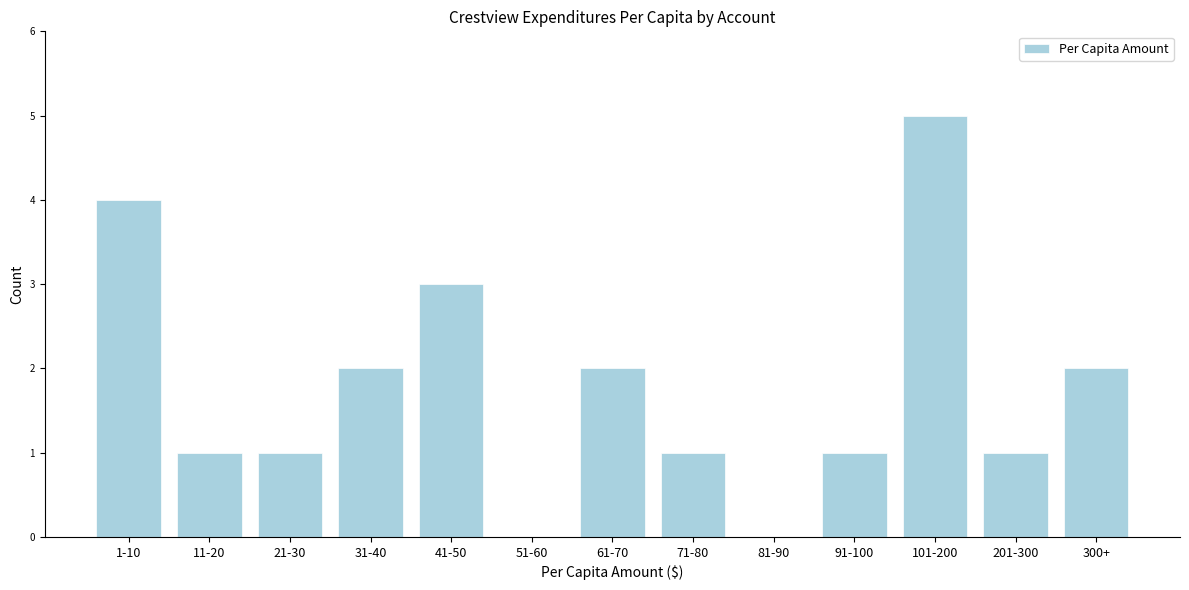

Reading left to right, list all the values displayed in this chart.

1-10=4	11-20=1	21-30=1	31-40=2	41-50=3	51-60=0	61-70=2	71-80=1	81-90=0	91-100=1	101-200=5	201-300=1	300+=2